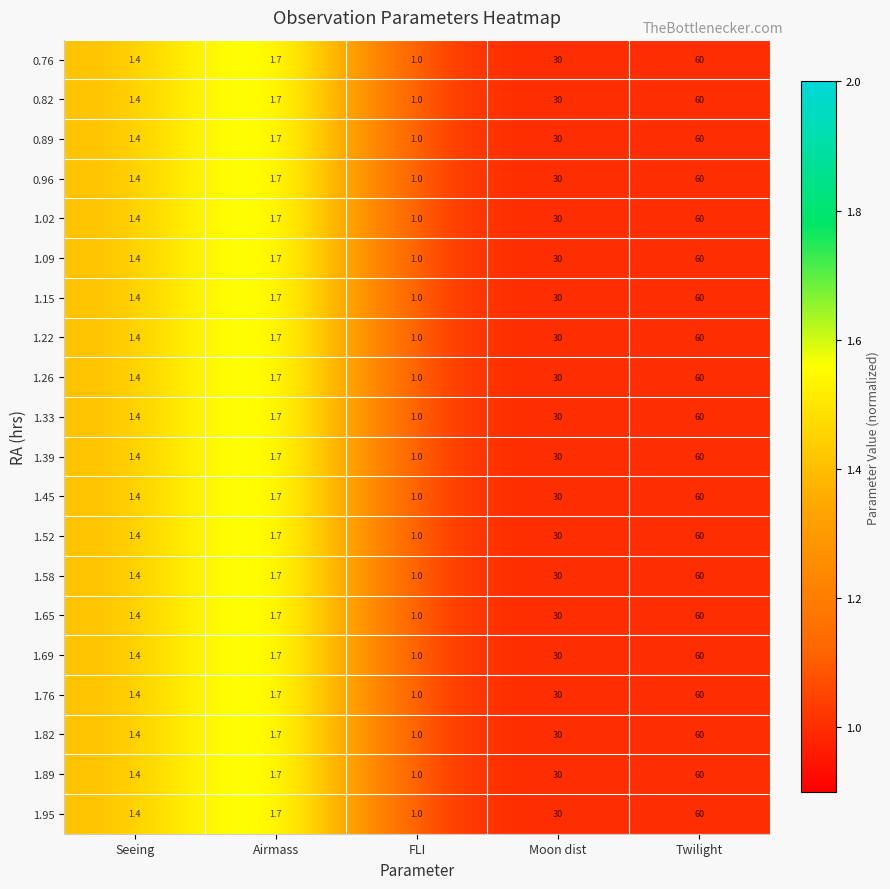

What is the average value of the 1.76 series?

18.8